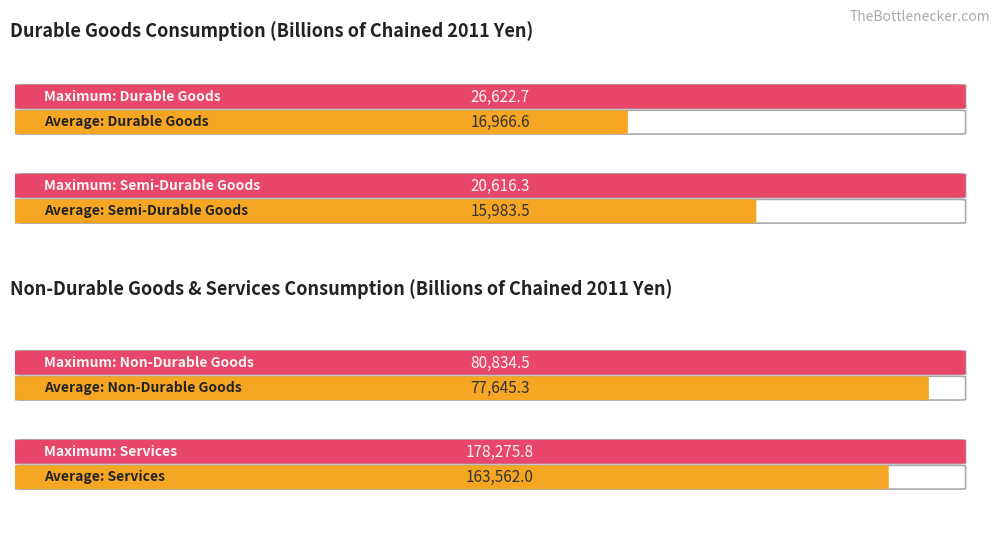

Does the chart contain any negative values?

No